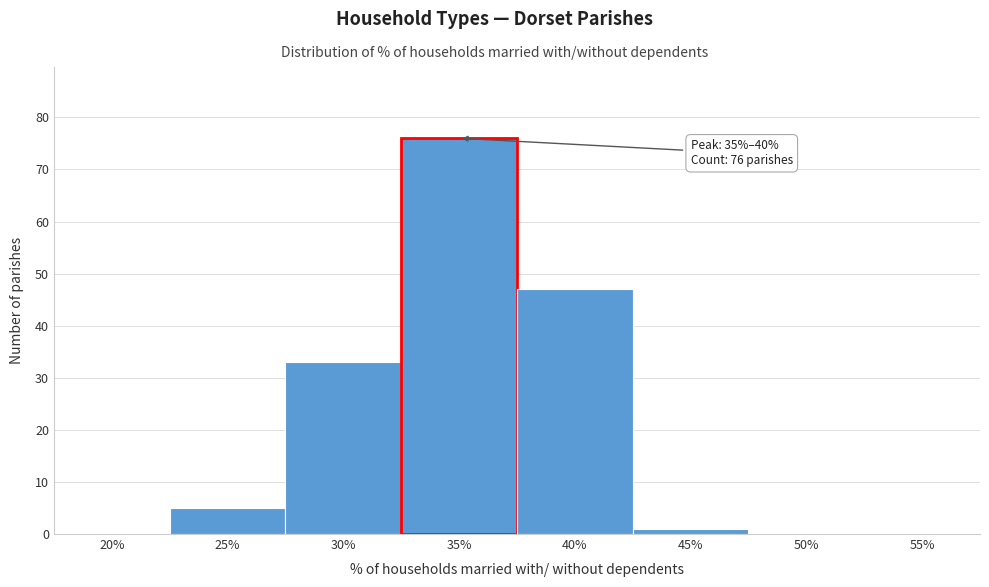

Reading left to right, extract all data points from this chart.

20%=0	25%=5	30%=33	35%=76	40%=47	45%=1	50%=0	55%=0